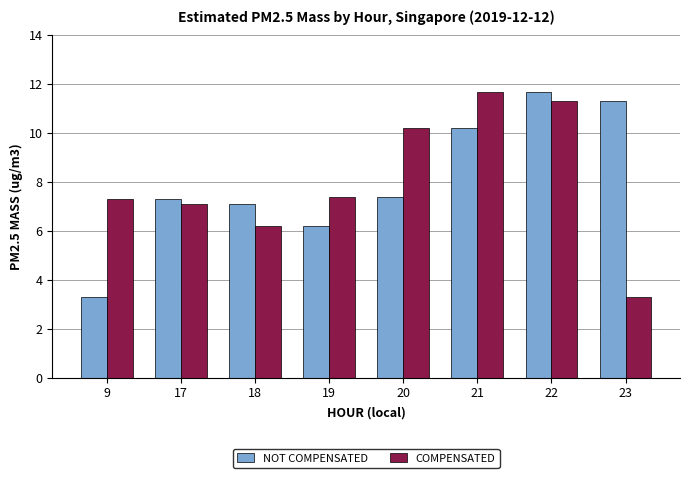

What is the sum of the NOT COMPENSATED values at 23 and 18?

18.4